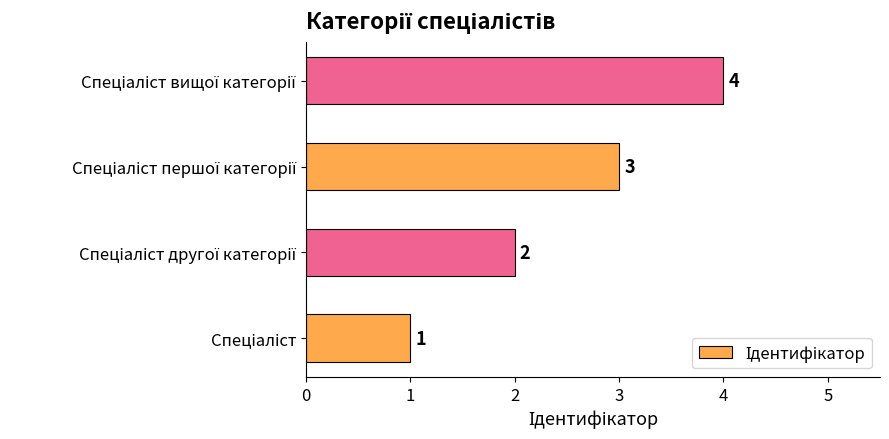

Count the values in the range 2 to 4.

3